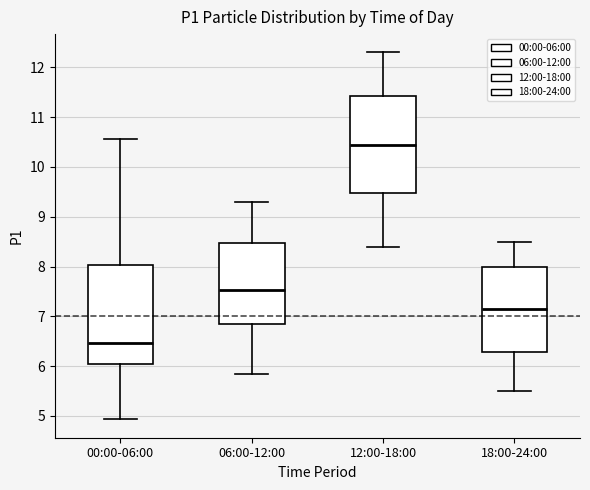

Which box has the highest median line?

12:00-18:00